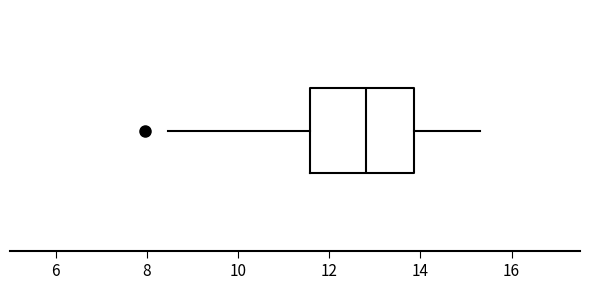

Where does the right whisker of the box end on the x-axis? The values are not printed on the chart, so give them approximately, as read against the axis.

15.4